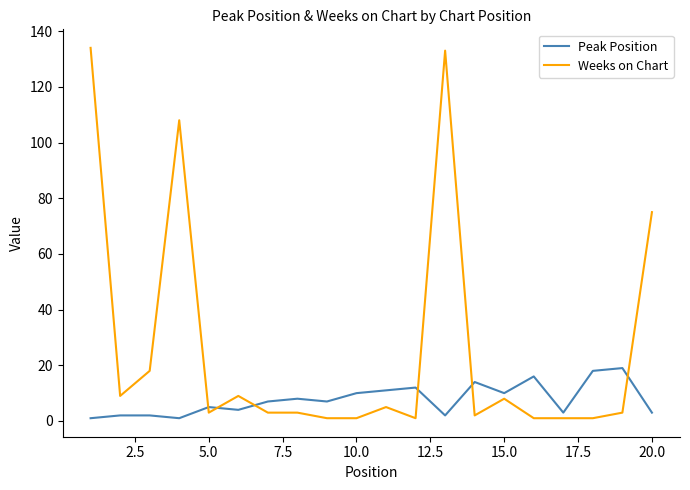

What is the maximum value for Peak Position?

19